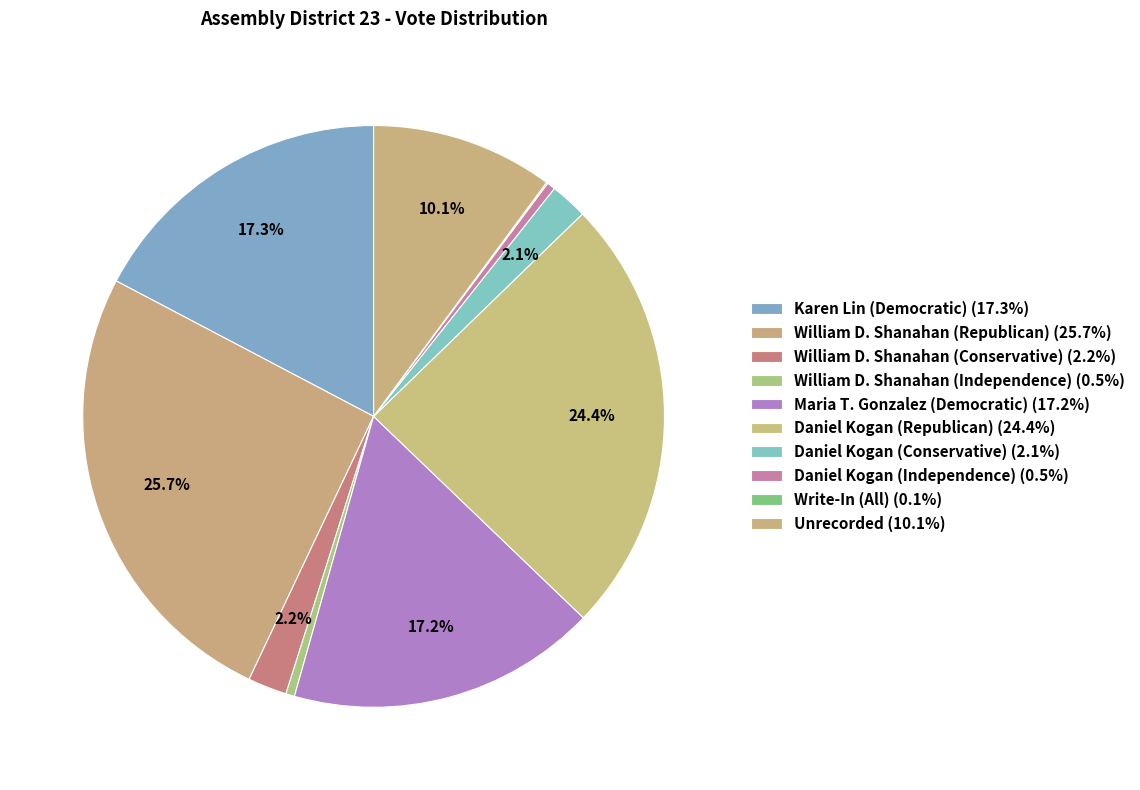

Rank the categories by value from lowest to highest.

Write-In (All), Daniel Kogan (Independence), William D. Shanahan (Independence), Daniel Kogan (Conservative), William D. Shanahan (Conservative), Unrecorded, Maria T. Gonzalez (Democratic), Karen Lin (Democratic), Daniel Kogan (Republican), William D. Shanahan (Republican)